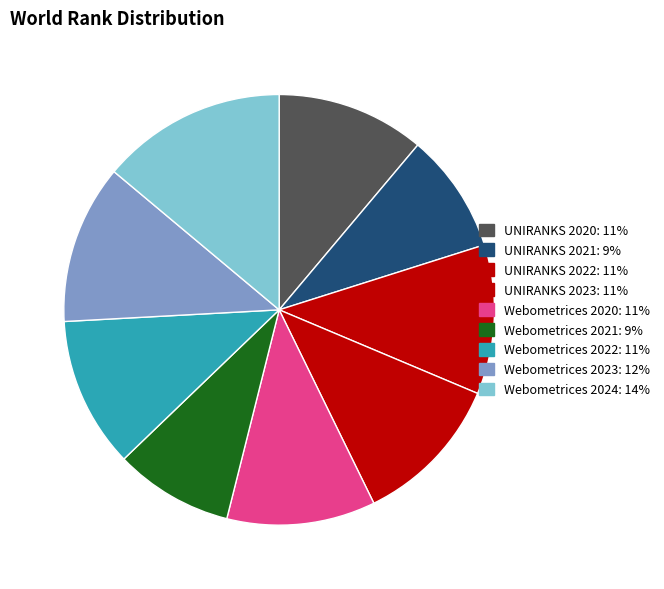

How many slices are in this pie chart?

9